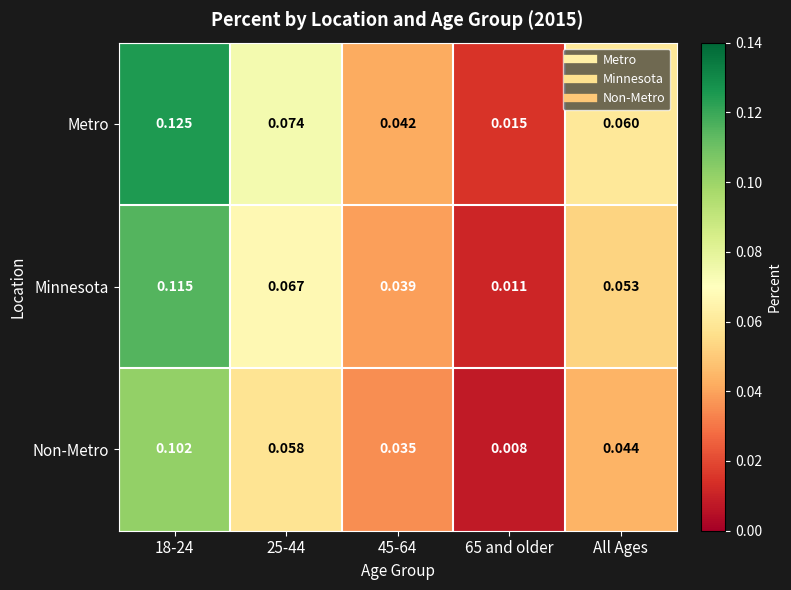

At 65 and older, list the series in order from smallest to largest.

Non-Metro, Minnesota, Metro